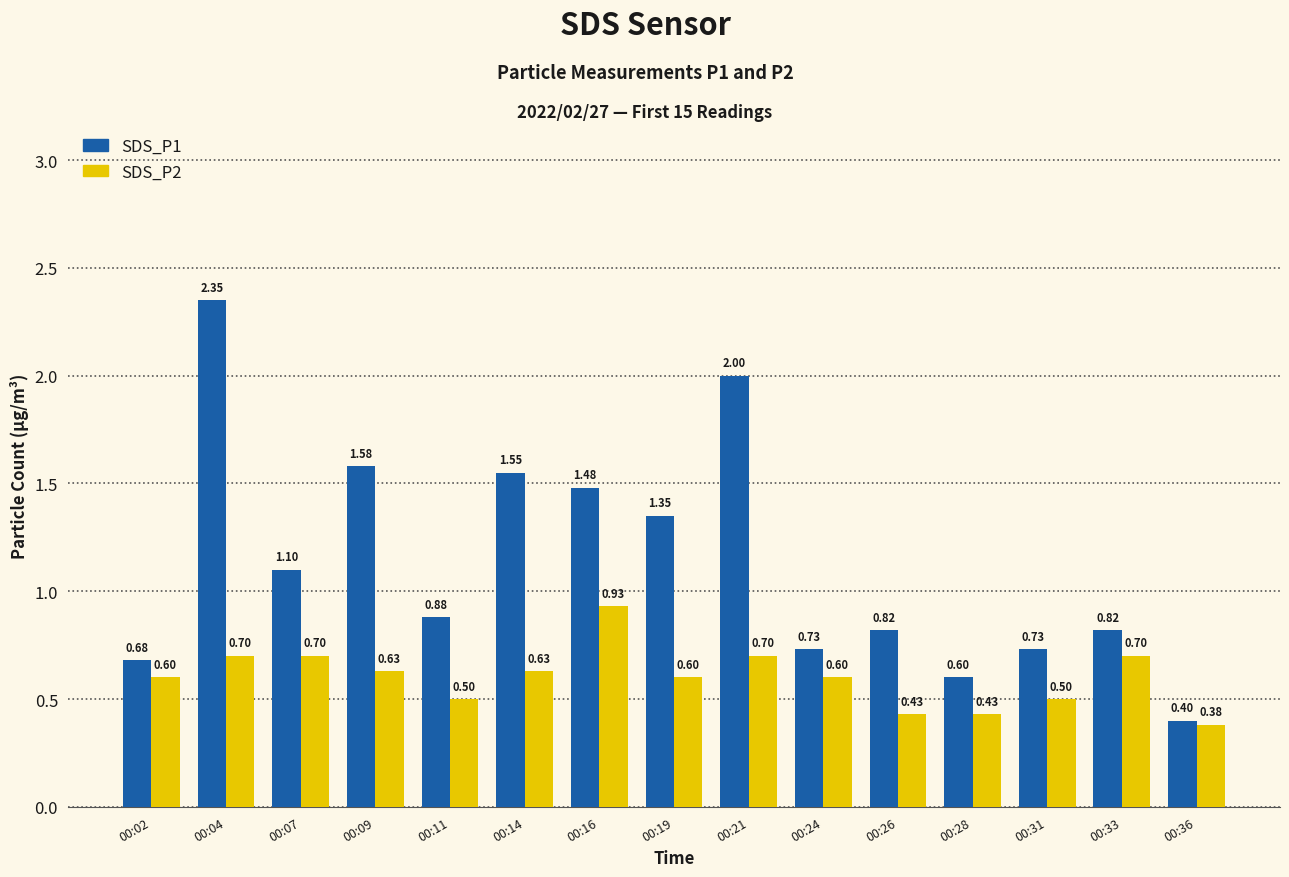

What is the spread (max minus min) of values at 00:21?

1.3